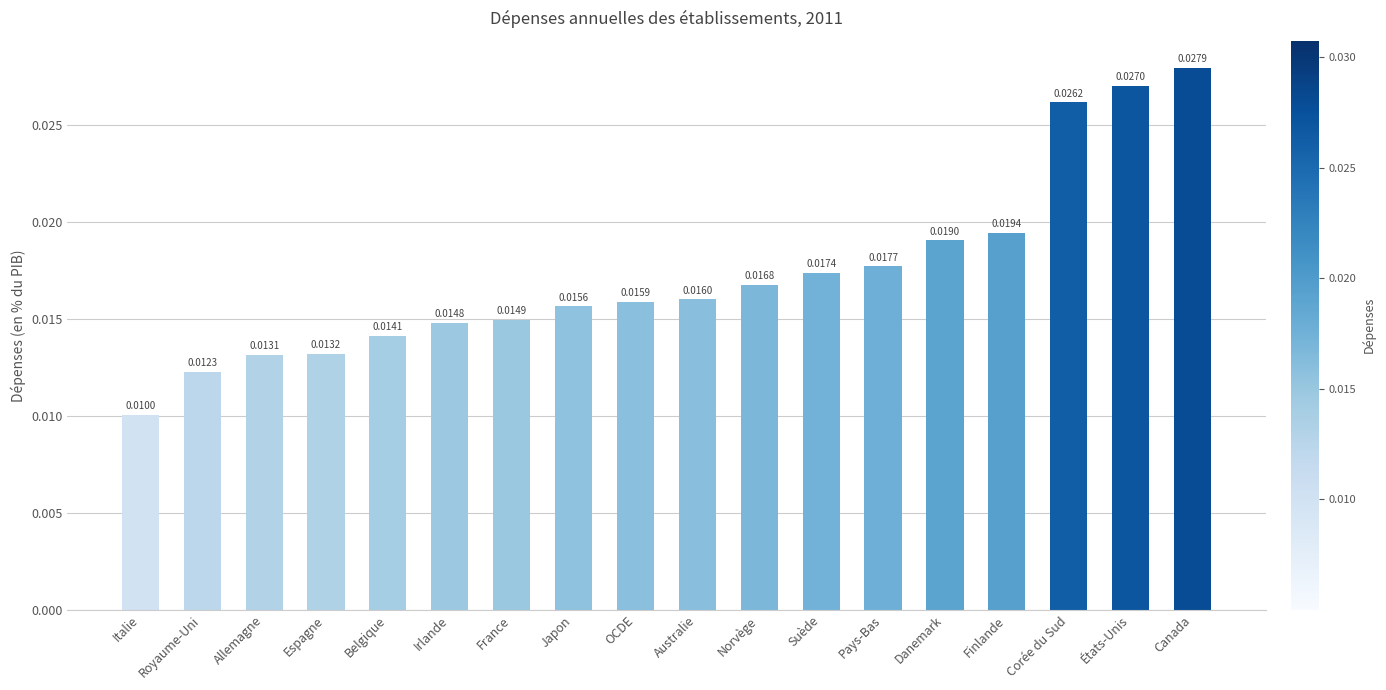

Does the chart contain any negative values?

No